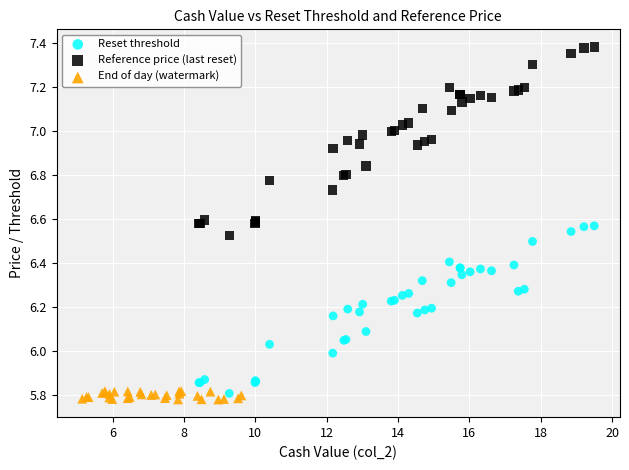

Which series reaches the maximum Y coordinate?

Reference price (last reset)